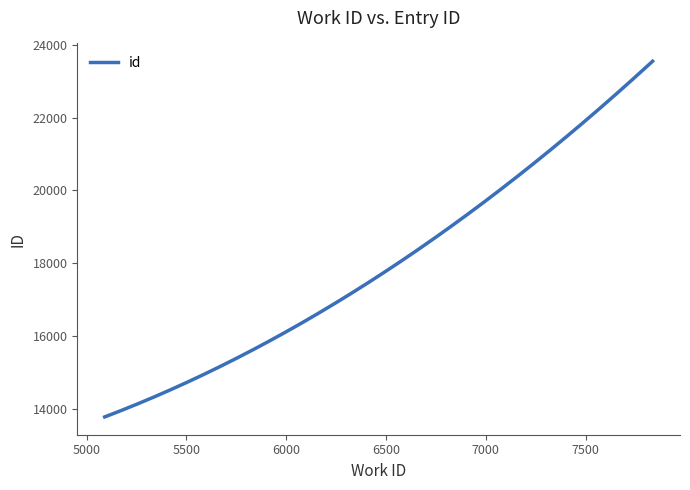

Does the chart have visible grid lines?

No